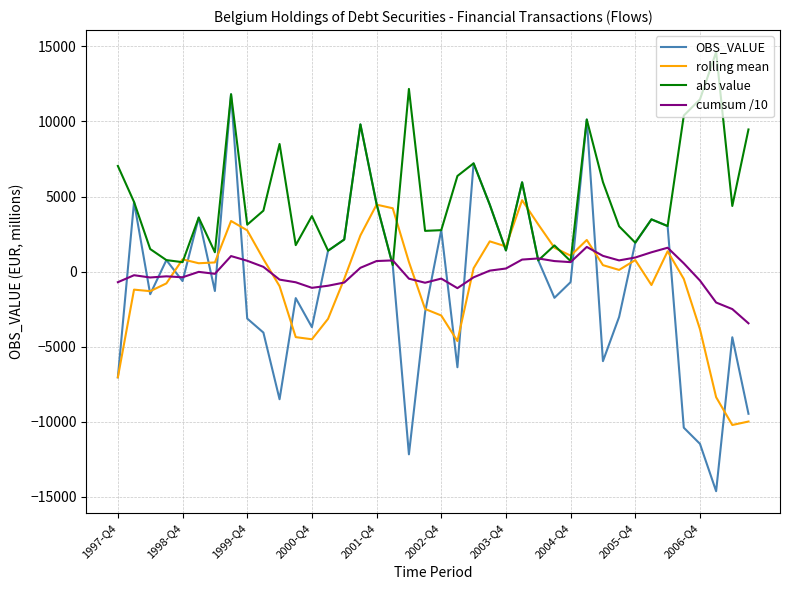

What is the smallest value displayed?

-14623.2